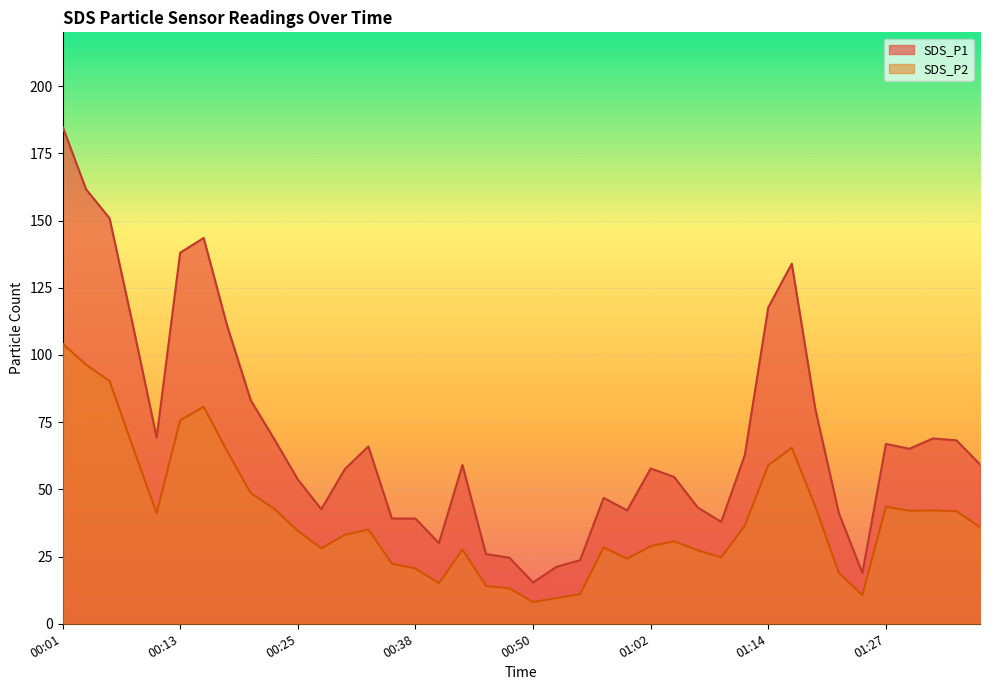

What is the difference between the second highest and second lowest values in the SDS_P1 series?

142.8